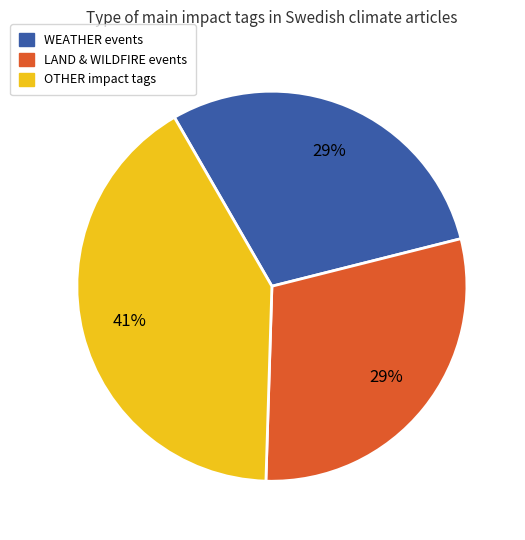

Is there any slice that represents more than half of the pie?

No